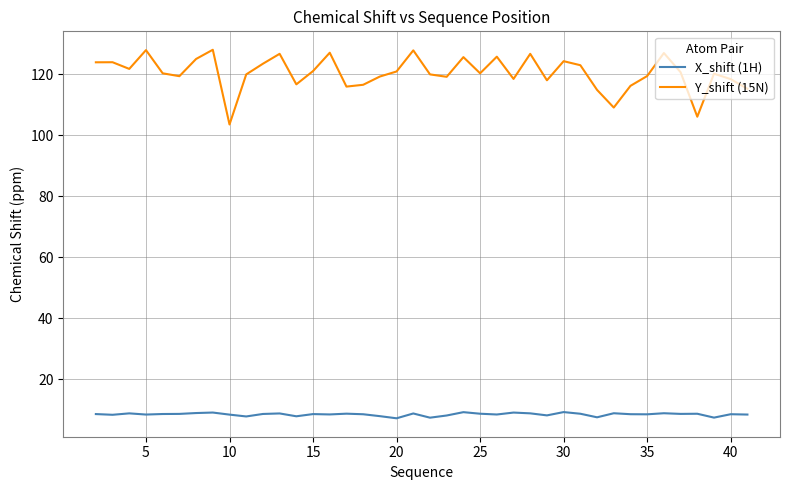

List the series in order of their peak value, highest first.

Y_shift (15N), X_shift (1H)